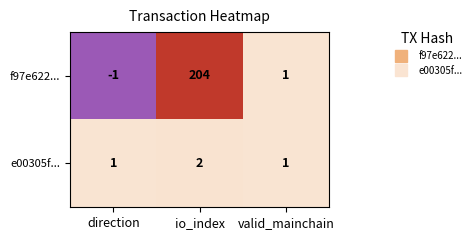

List the series in order of their overall mean, lowest first.

e00305f..., f97e622...